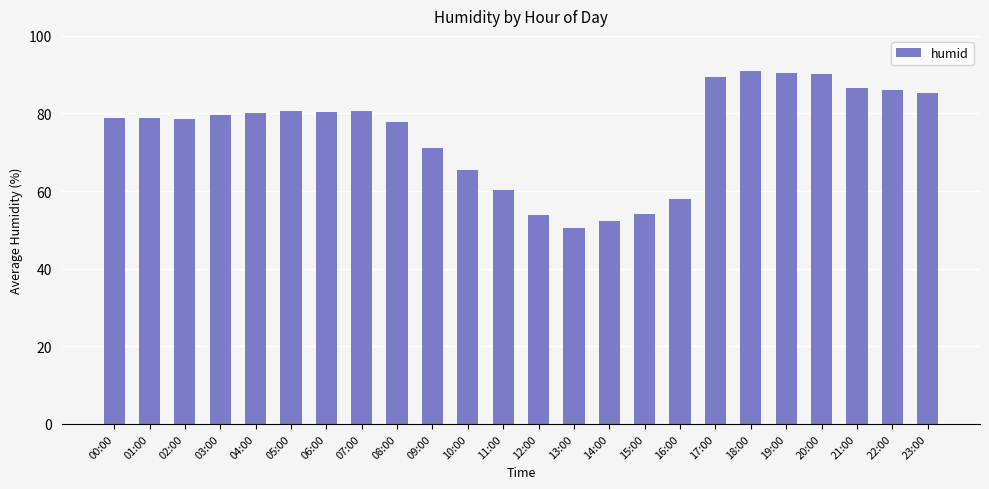

What position from the right is 21:00?

3